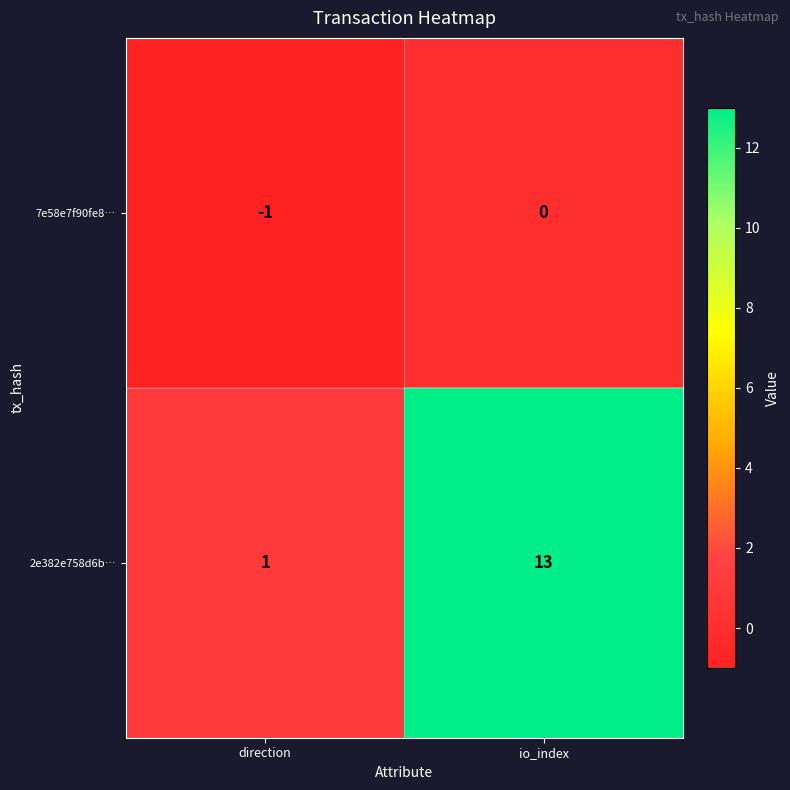

At how many categories does at least one series exceed 9?

1